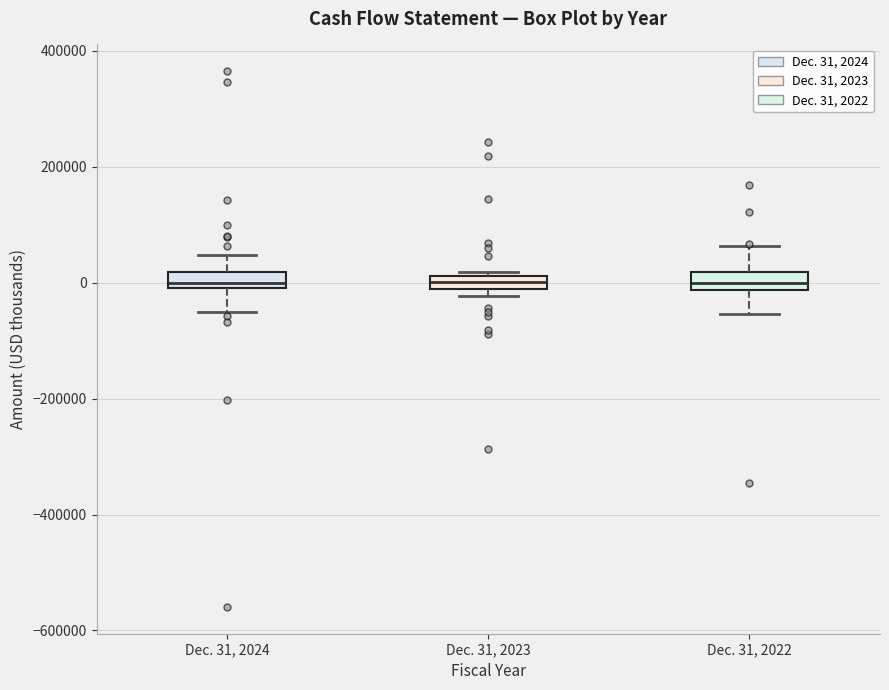

Where is the lower edge of the box for Dec. 31, 2024 on the y-axis? The values are not printed on the chart, so give them approximately, as read against the axis.

0